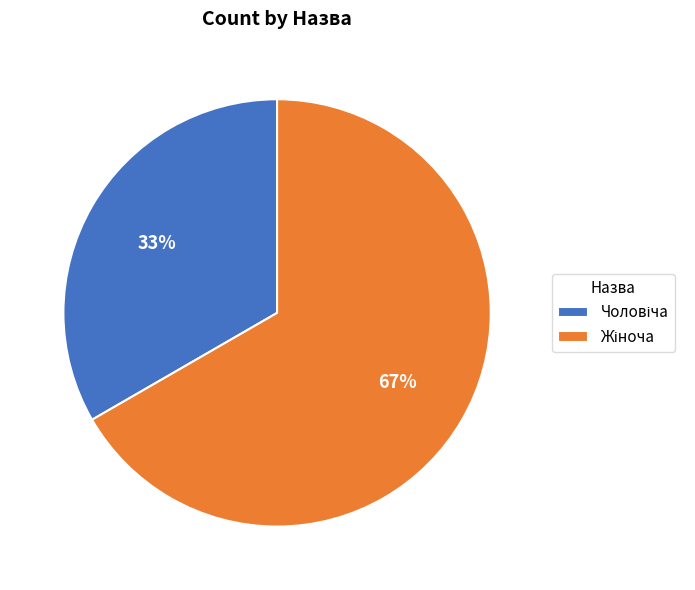

Is there a majority slice in this chart?

Yes